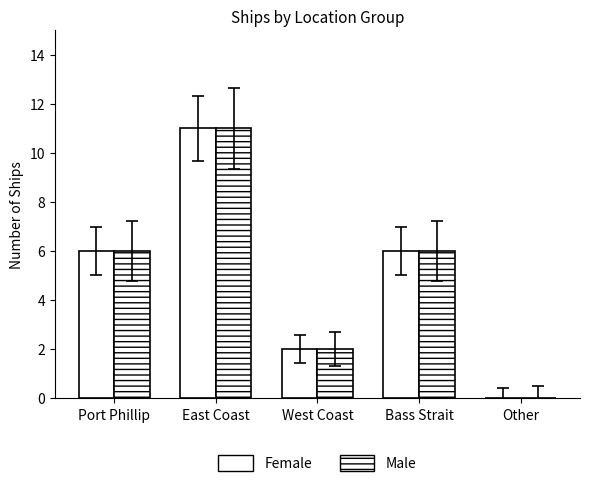

Which series changed the most between West Coast and Bass Strait?

Female